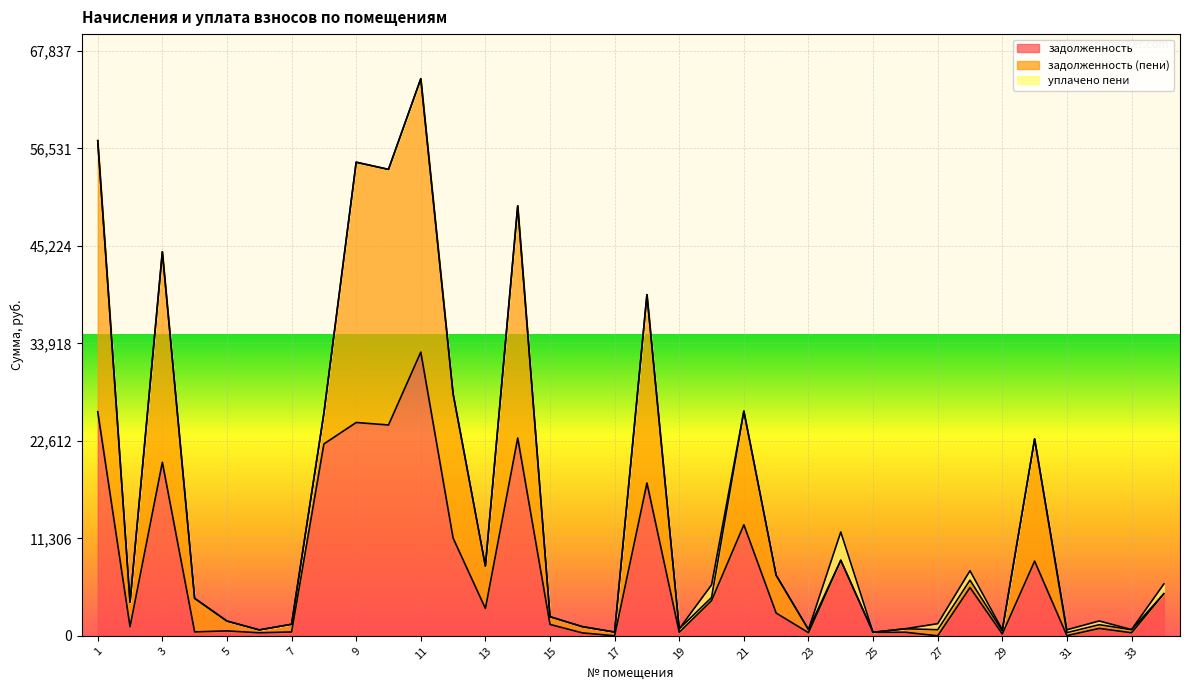

At which category is the sum across all series the highest?

11